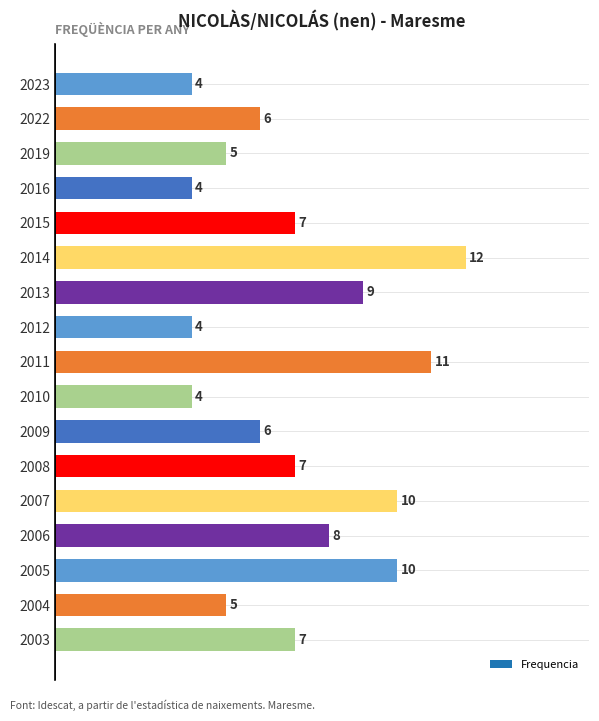

Reading top to bottom, what are all the values shown in this chart?

4	6	5	4	7	12	9	4	11	4	6	7	10	8	10	5	7